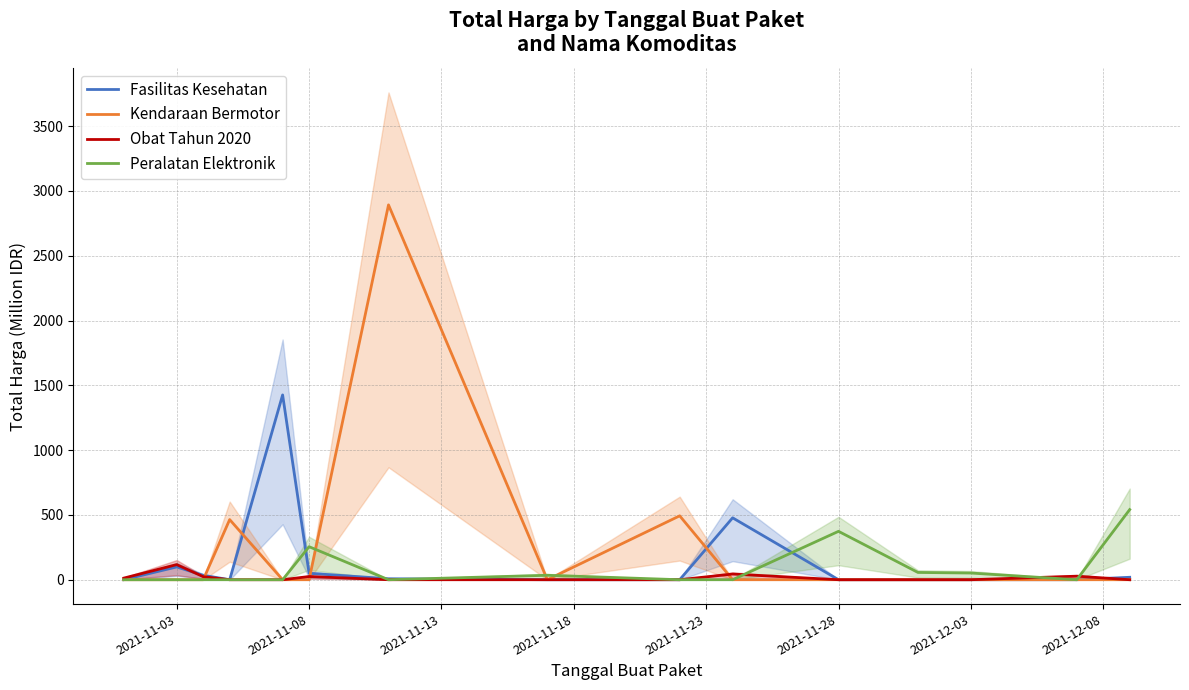

How many distinct data groups are displayed?

4